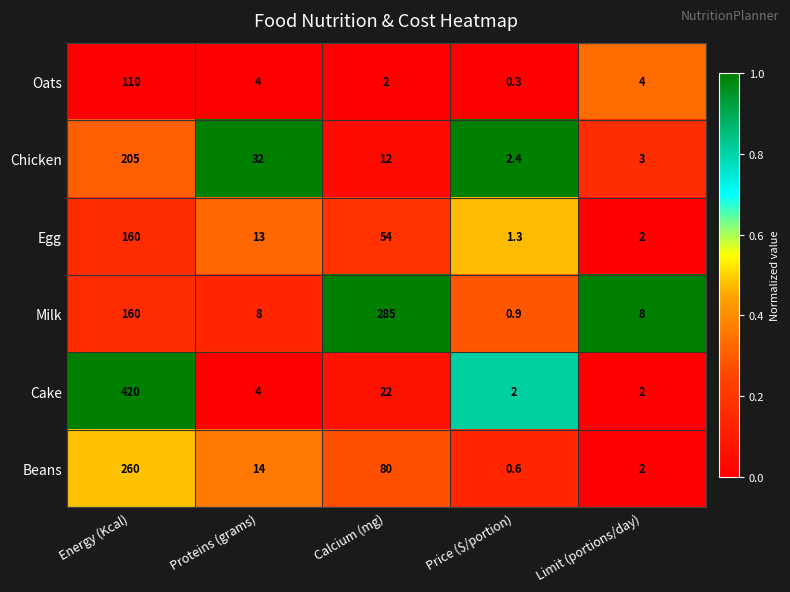

At how many categories does at least one series exceed 0?

5